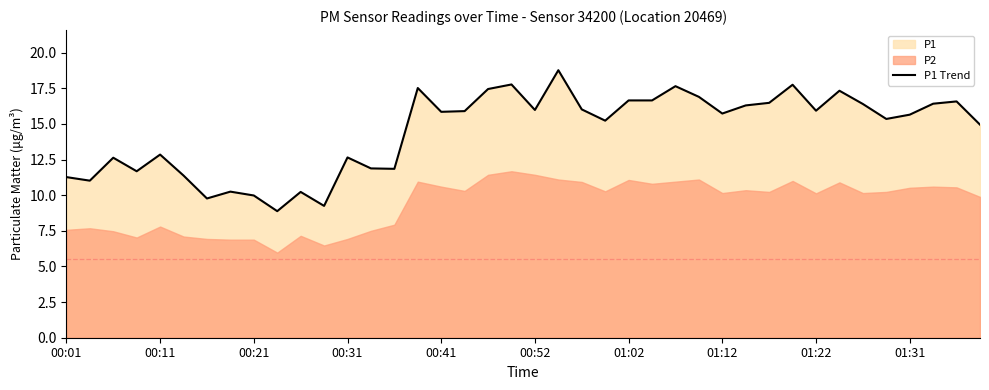

The value of P1 Trend at 00:52 is 3.8. True or false?

False